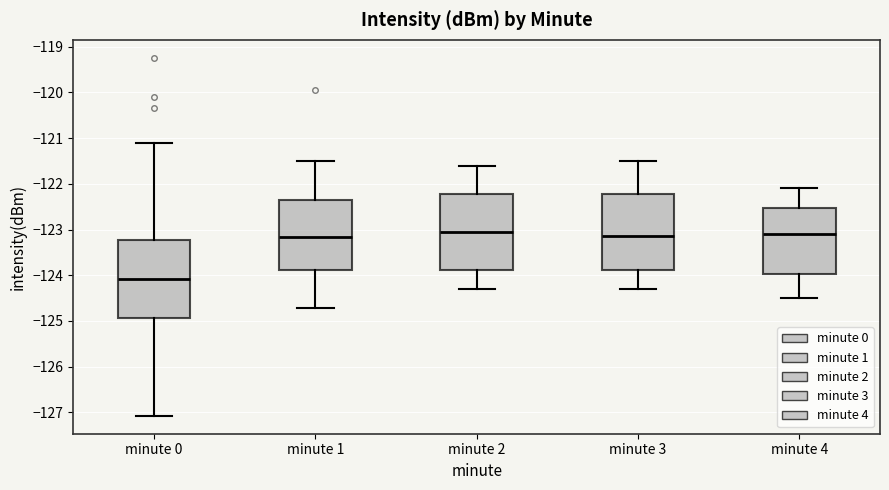

Reading left to right, read every box against the y-axis: the position of its median line, the range the box covers, and the ends of its whiskers. The values are not printed on the chart, so give them approximately, as read against the axis.

minute 0: median -124.1, box -124.9 to -123.2, whiskers -127.1 to -121.1
minute 1: median -123.2, box -123.9 to -122.3, whiskers -124.7 to -121.5
minute 2: median -123.0, box -123.9 to -122.2, whiskers -124.3 to -121.6
minute 3: median -123.1, box -123.9 to -122.2, whiskers -124.3 to -121.5
minute 4: median -123.1, box -124.0 to -122.5, whiskers -124.5 to -122.1